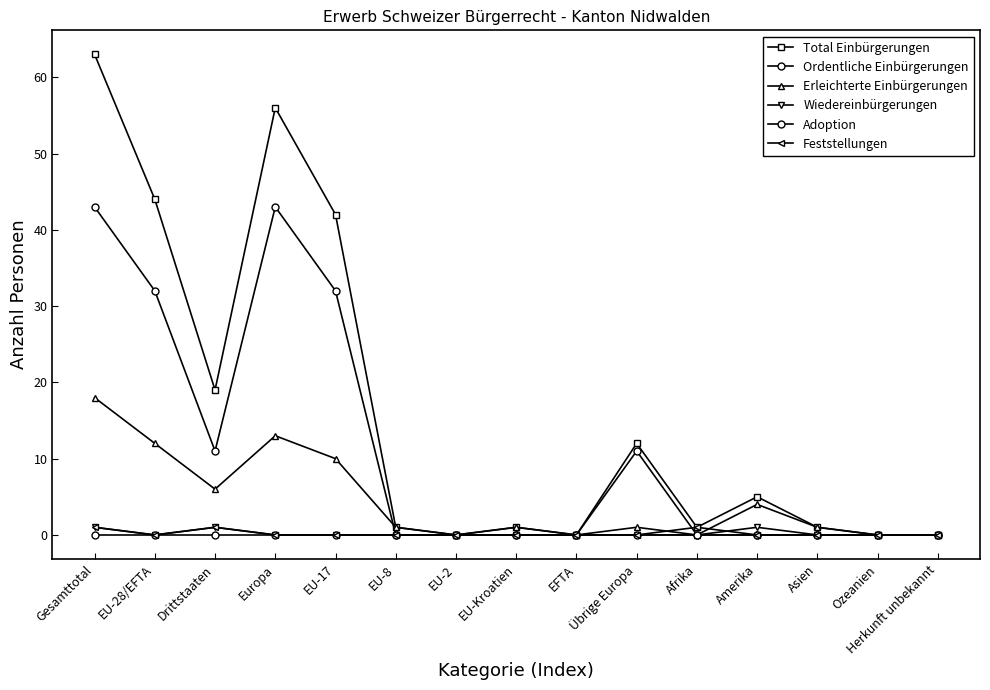

True or false: Total Einbürgerungen and Erleichterte Einbürgerungen intersect in this chart.

False